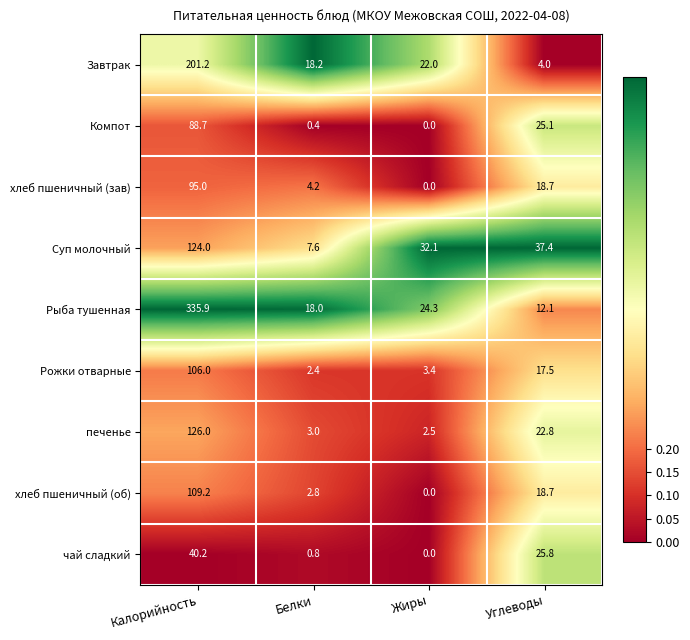

What is the sum of all хлеб пшеничный (зав) values?

117.9